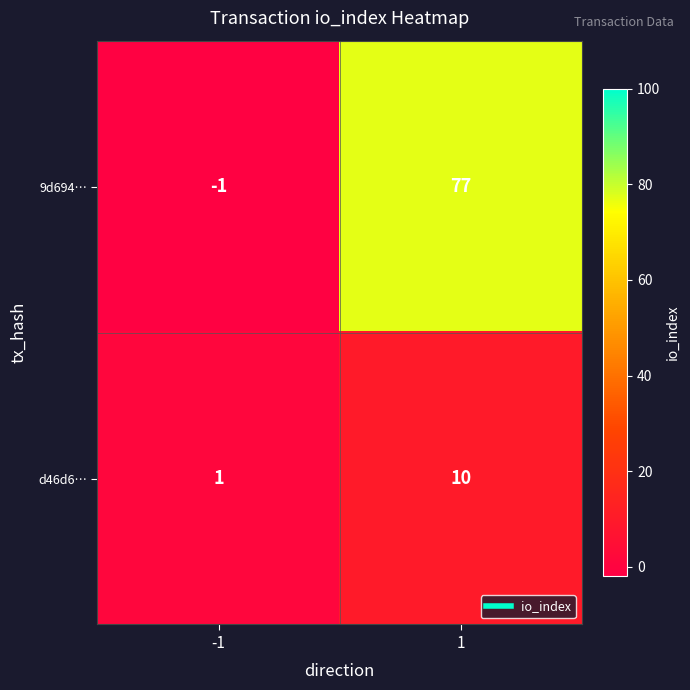

At how many categories does at least one series exceed 73?

1